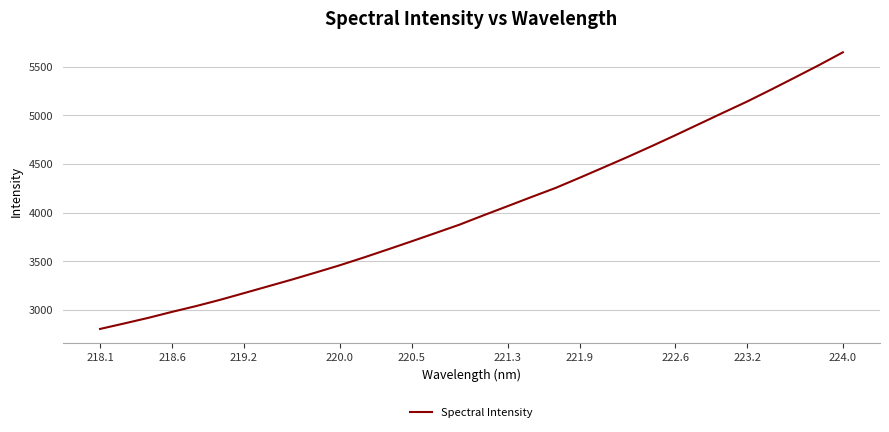

What is the maximum value shown in the chart?

5649.3